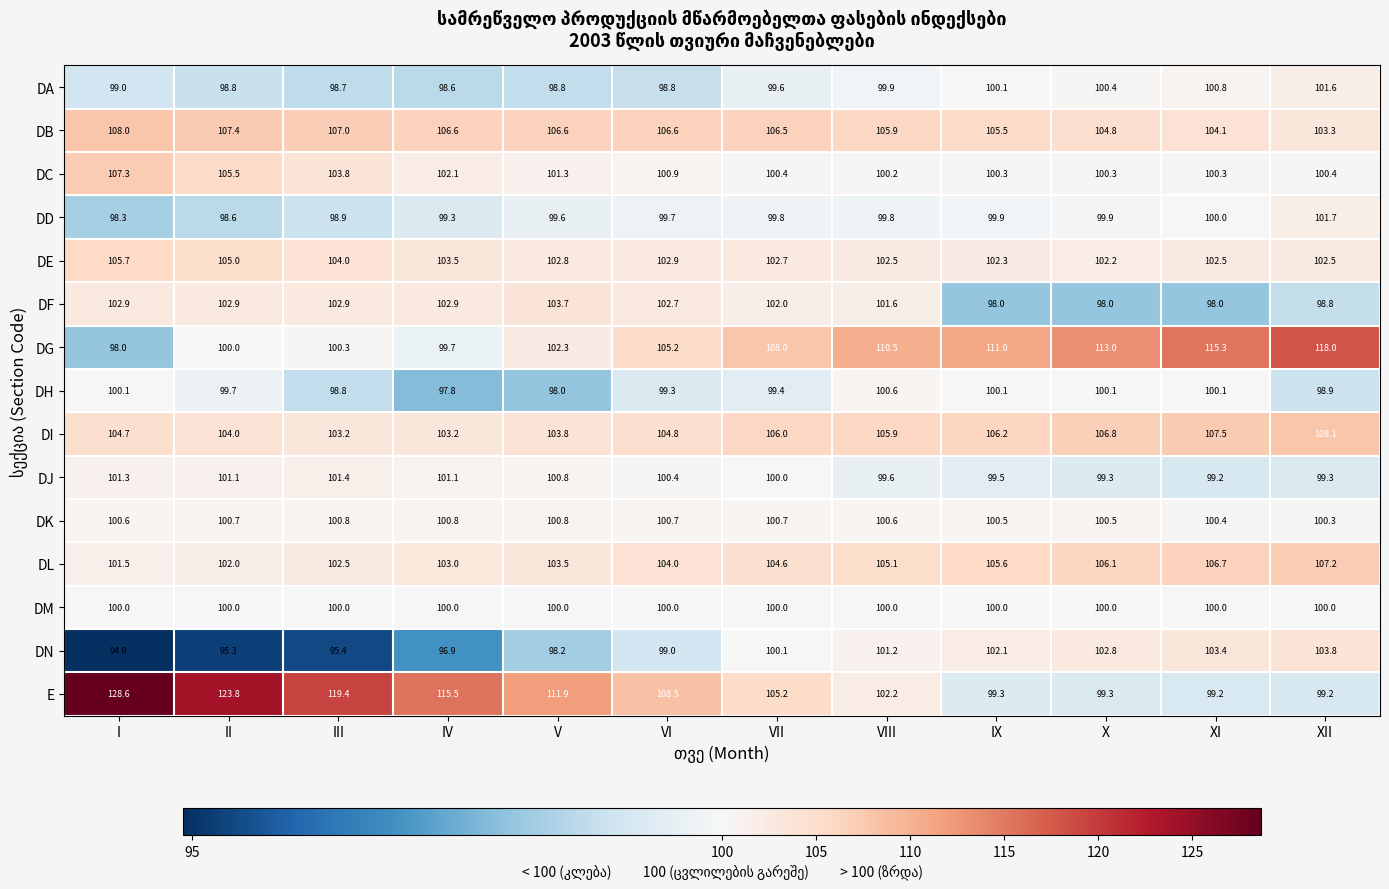

What is the sum of the DD values at III and VIII?

198.7